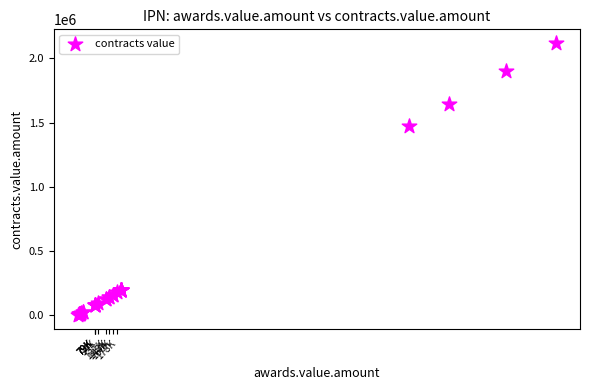

What Y value in the scatter plot is closest to 1062042?

1470300.0